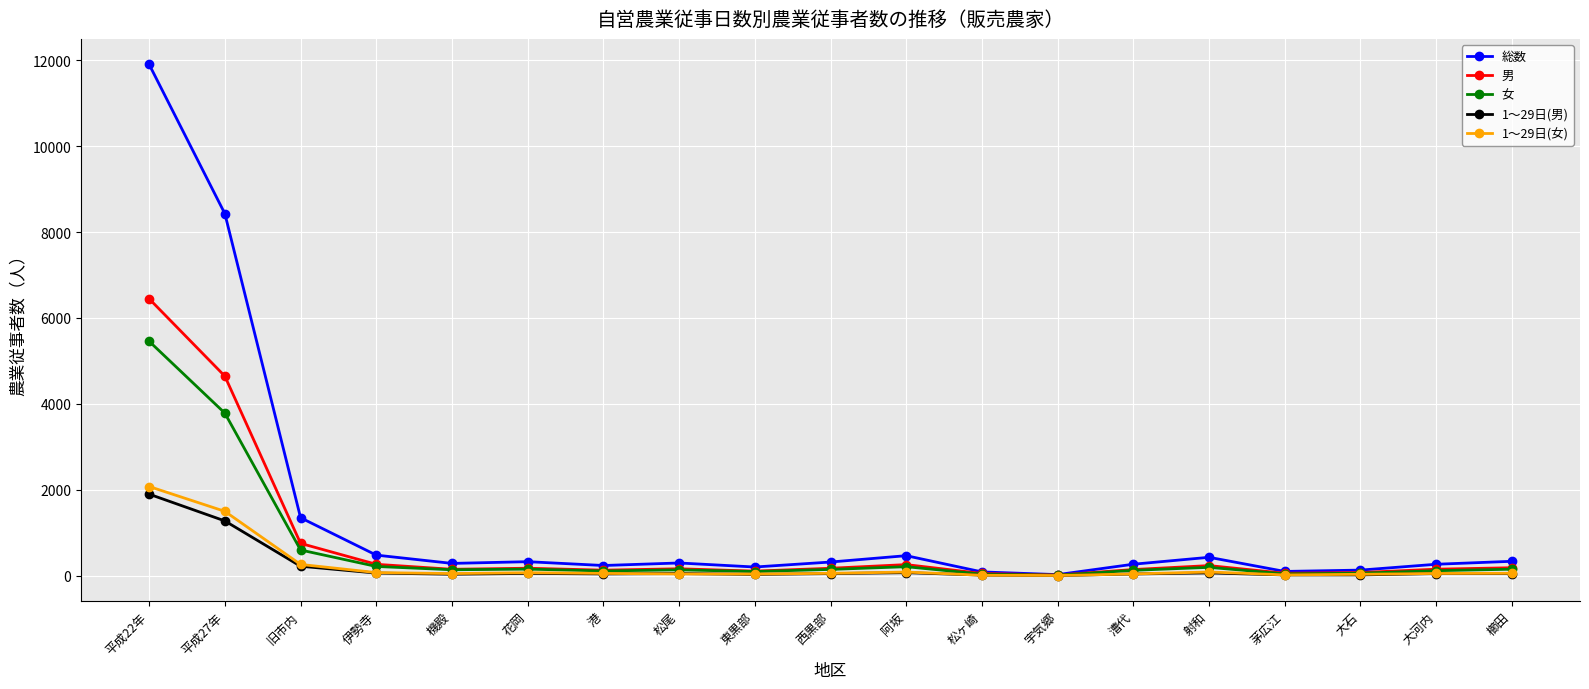

Which series has the largest range (max minus min)?

総数